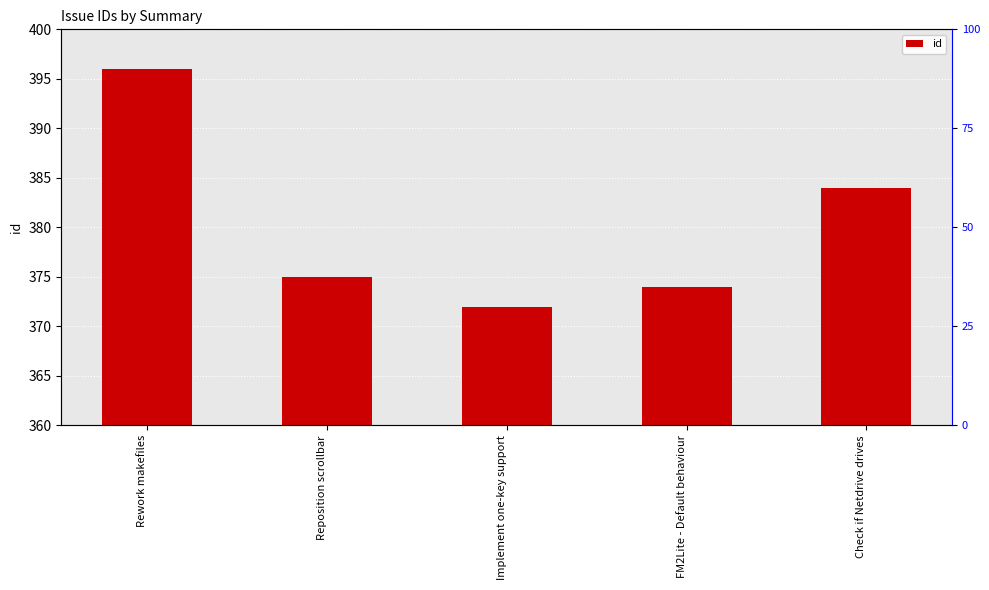

What is the sum of the values at Reposition scrollbar and FM2Lite - Default behaviour?

749